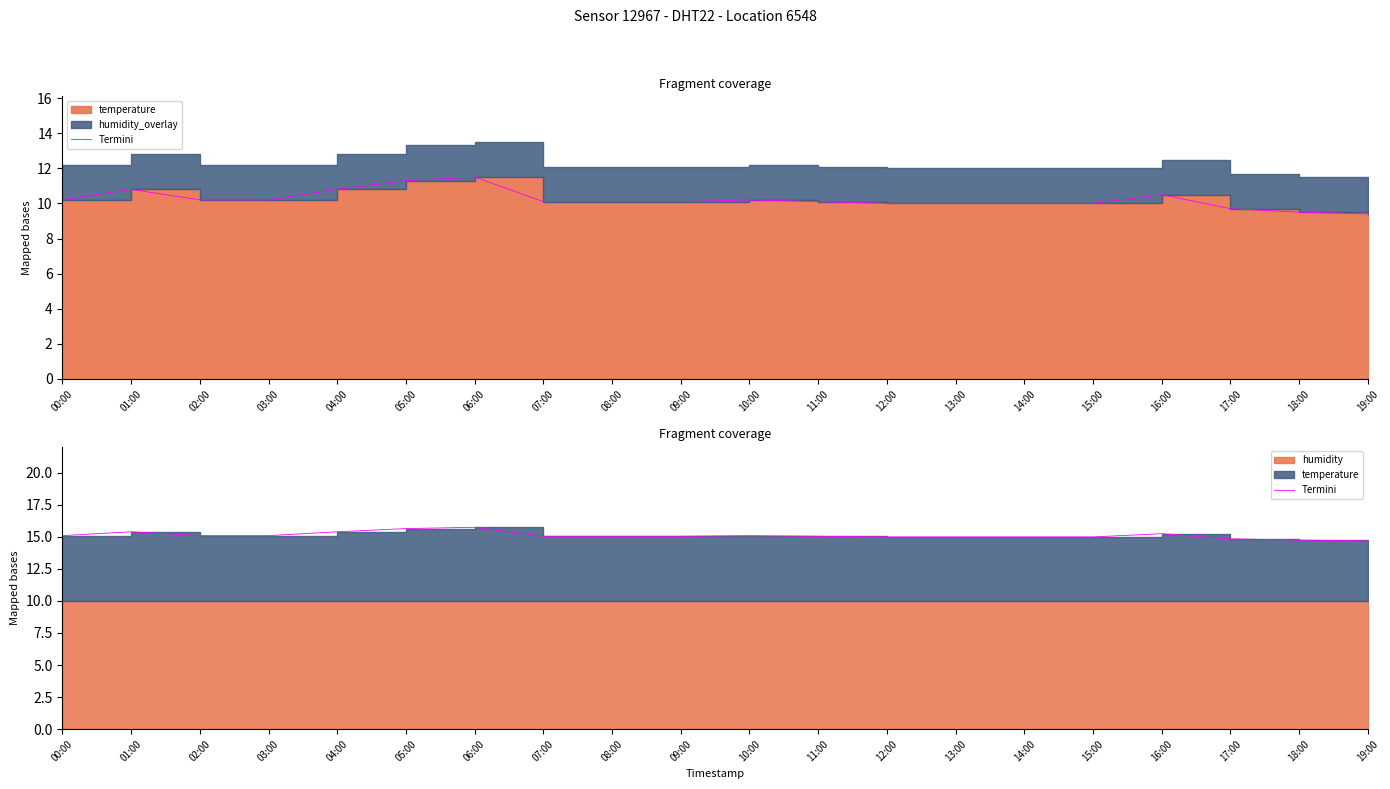

What is the difference between the values at 05:00 and 12:00?

0.7